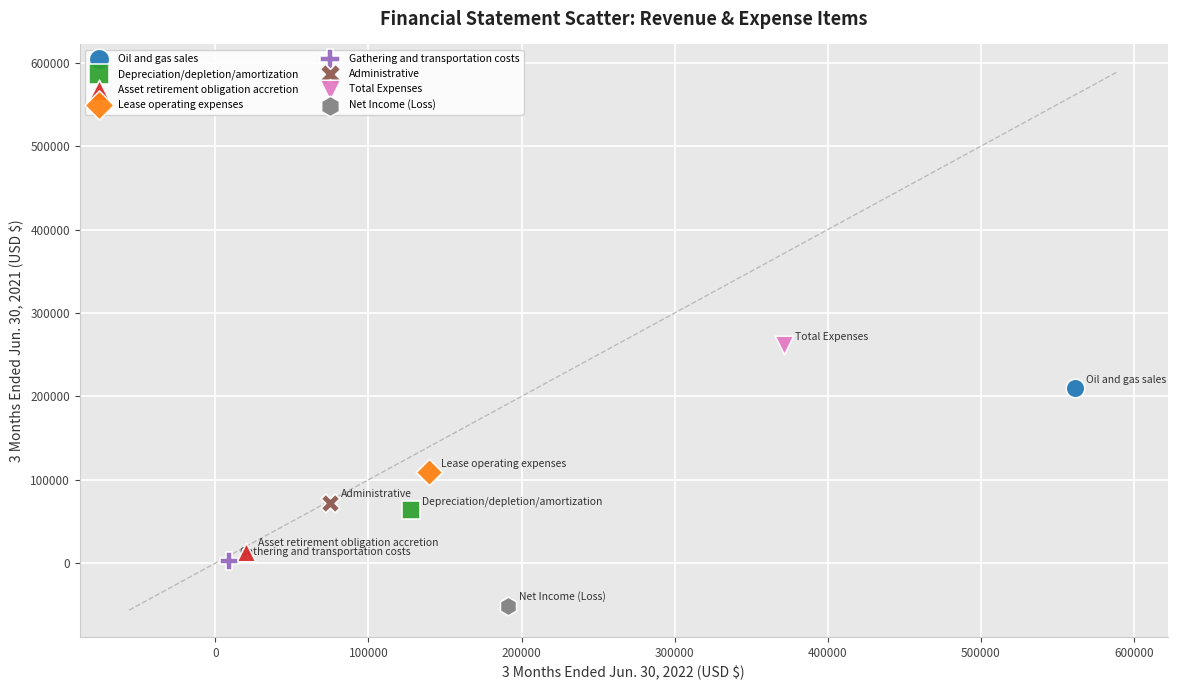

Which series contains the lowest Y value?

Net Income (Loss)